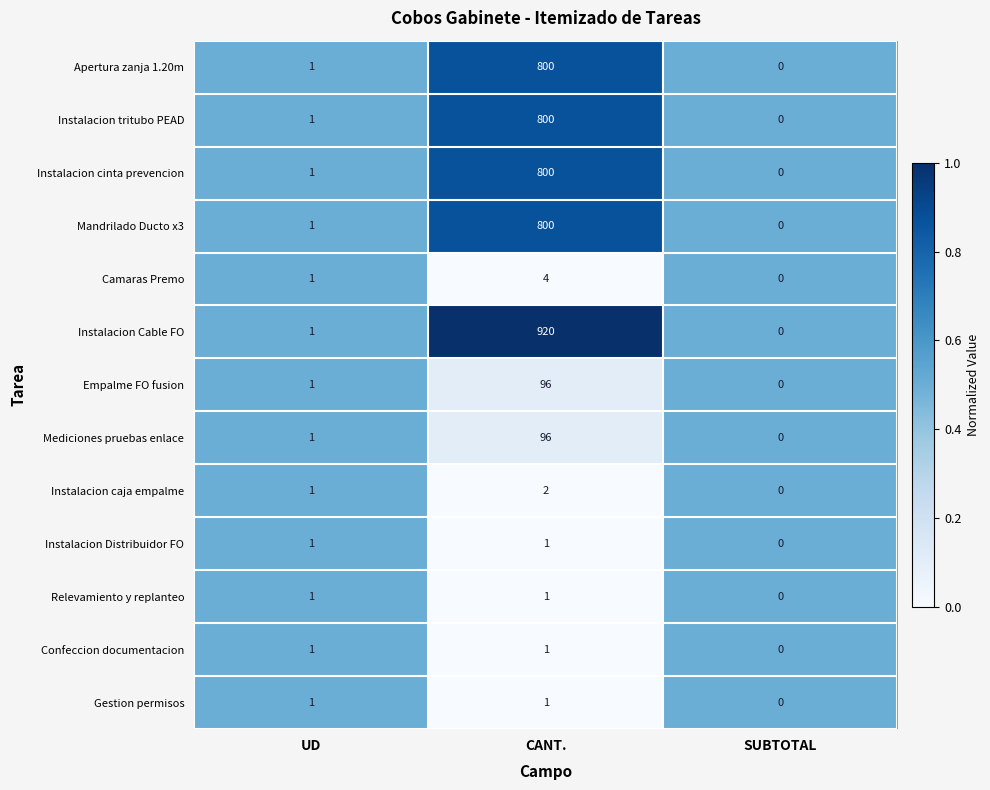

What is the difference between the maximum and minimum values in the Instalacion tritubo PEAD series?

800